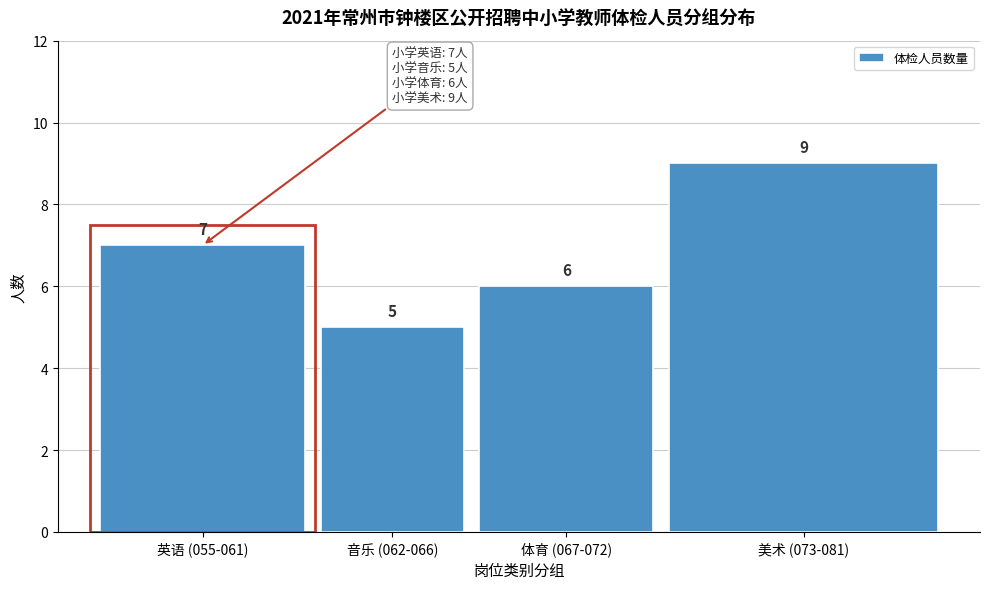

Reading left to right, extract all data points from this chart.

7	5	6	9